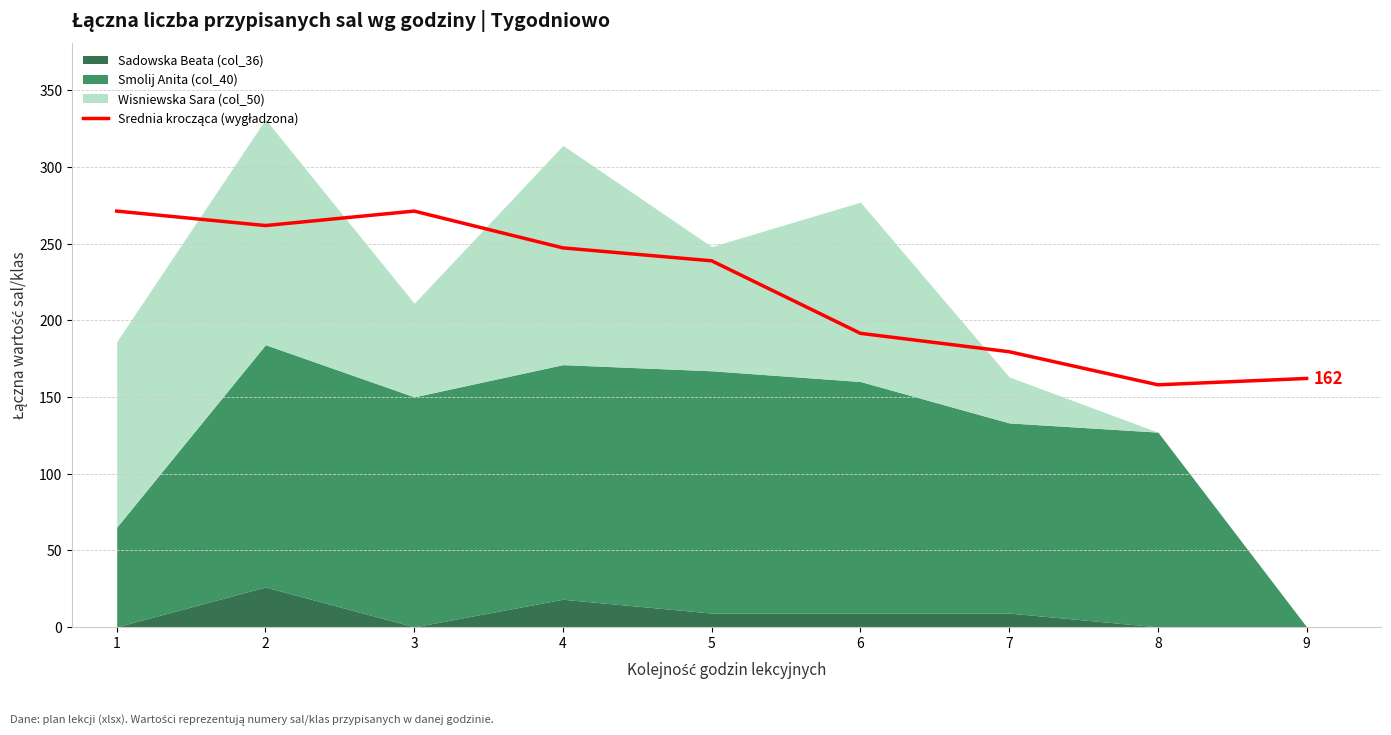

Reading right to left, what are all the values shown in this chart?

162.0	157.9	179.4	191.4	238.7	247.1	271.1	261.7	271.1